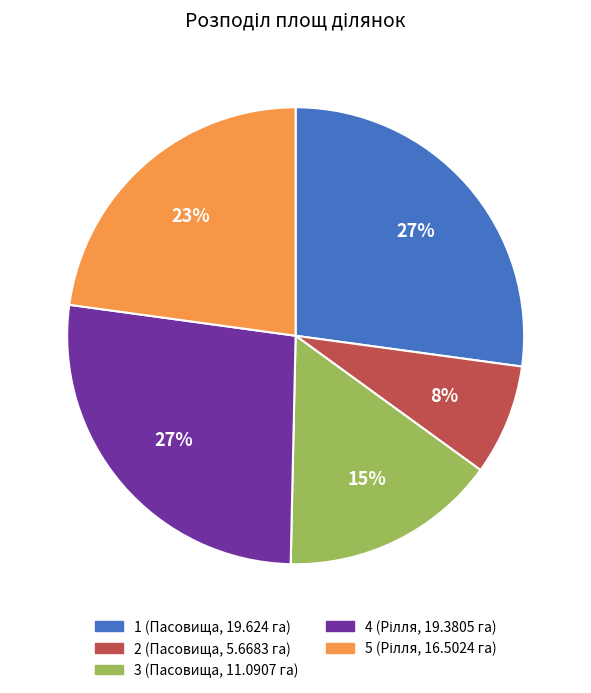

Which category has the smallest portion of the pie?

2 (Пасовища, 5.6683 га)